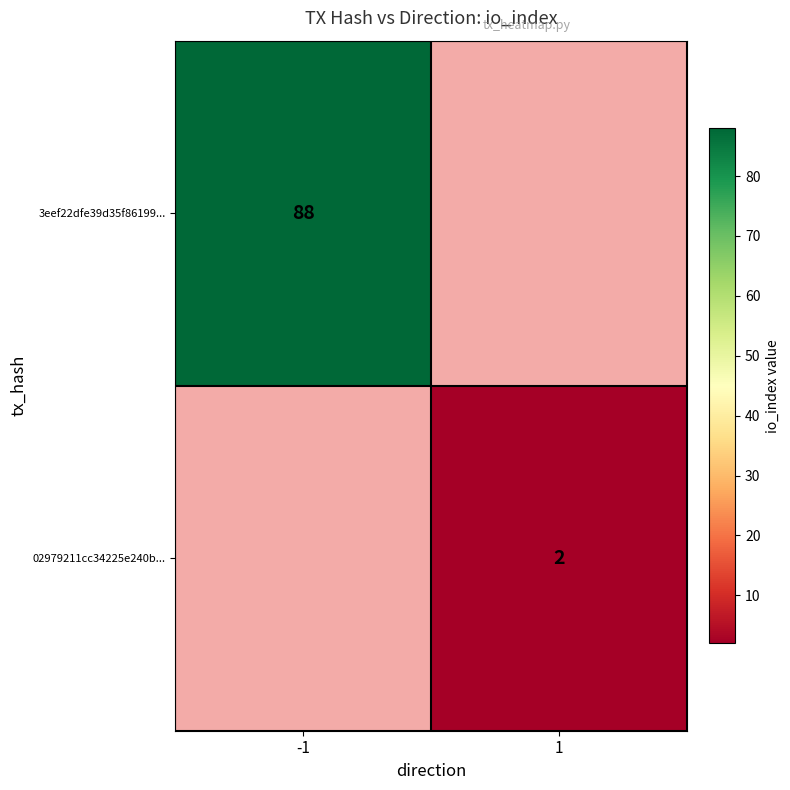

The value of 02979211cc34225e240b... at 1 is 1. True or false?

False